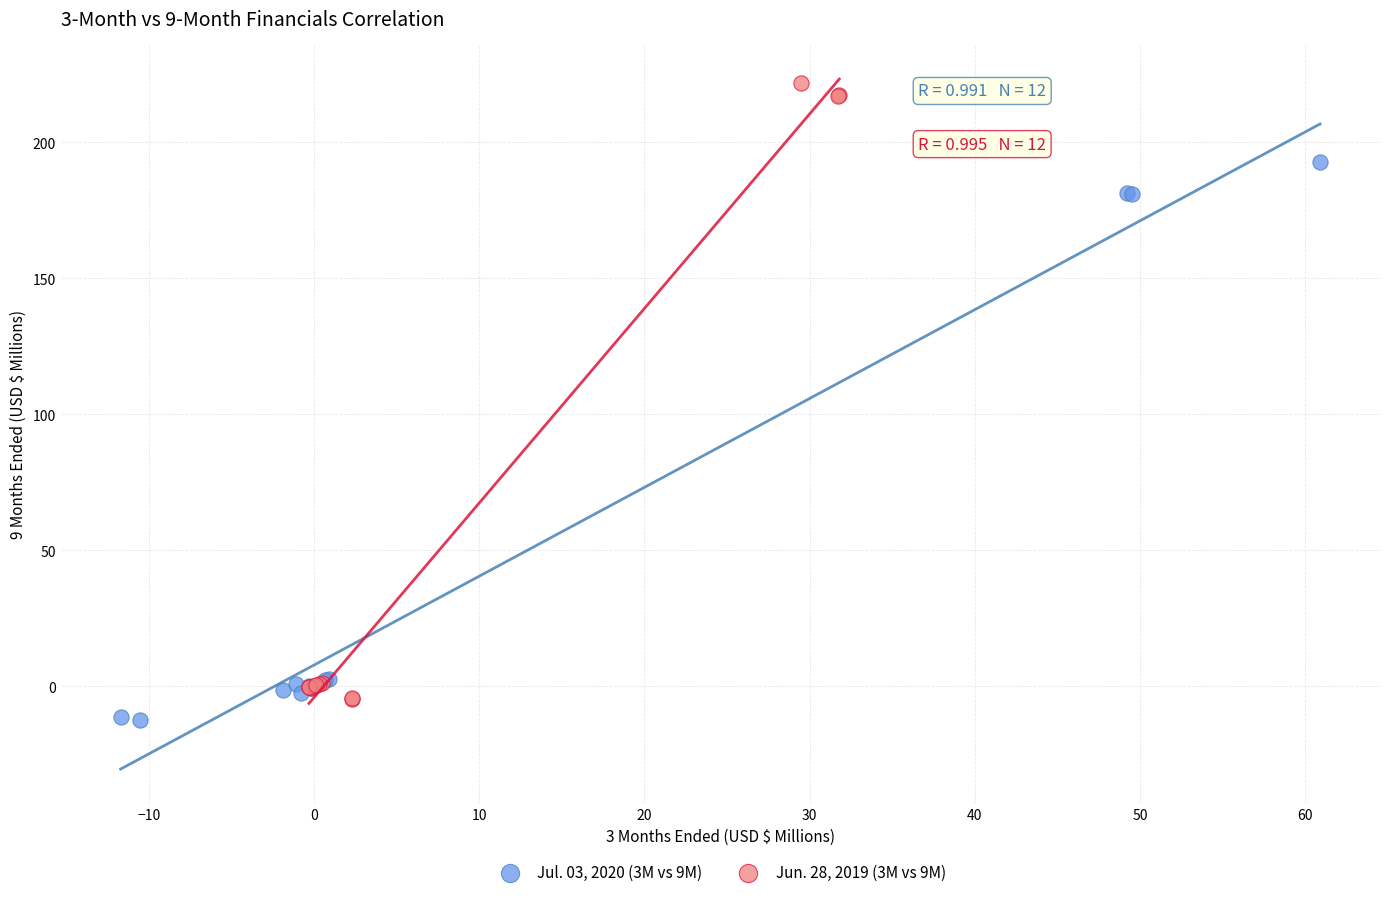

Which series reaches the maximum Y coordinate?

Jun. 28, 2019 (3M vs 9M)